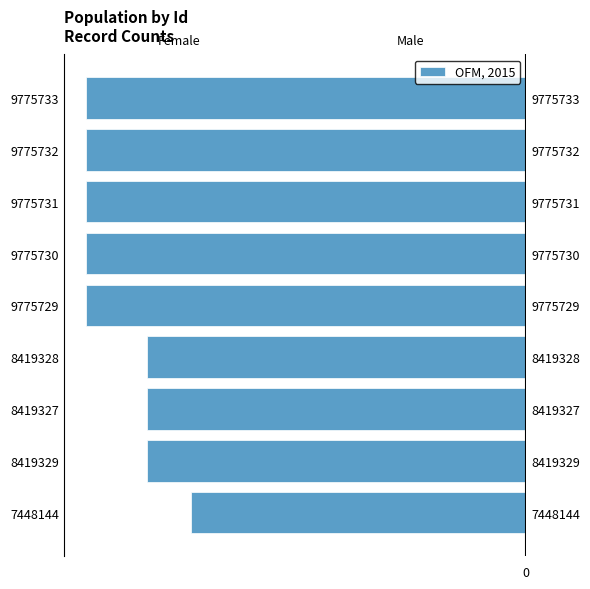

What value does the data have at 9775730, to the nearest 100?

-9775700